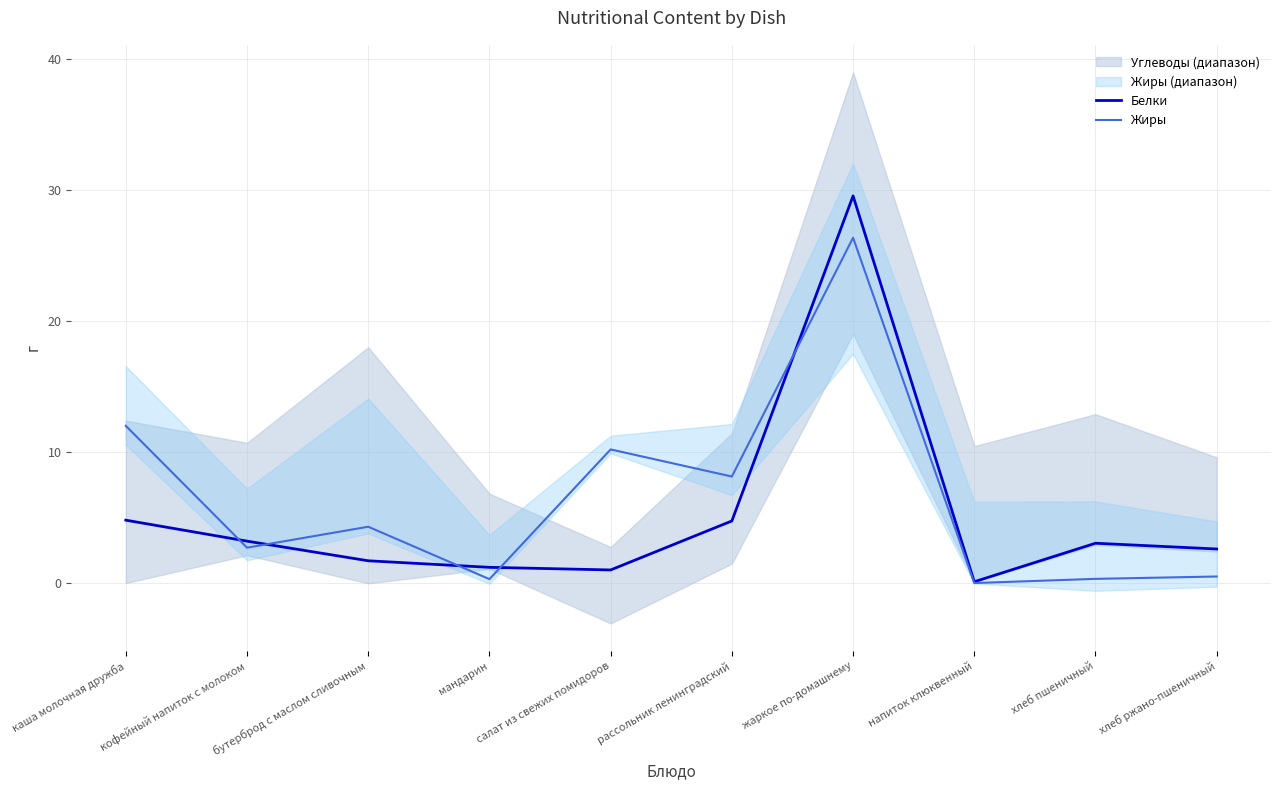

What value does the Жиры series have at хлеб ржано-пшеничный?

0.5